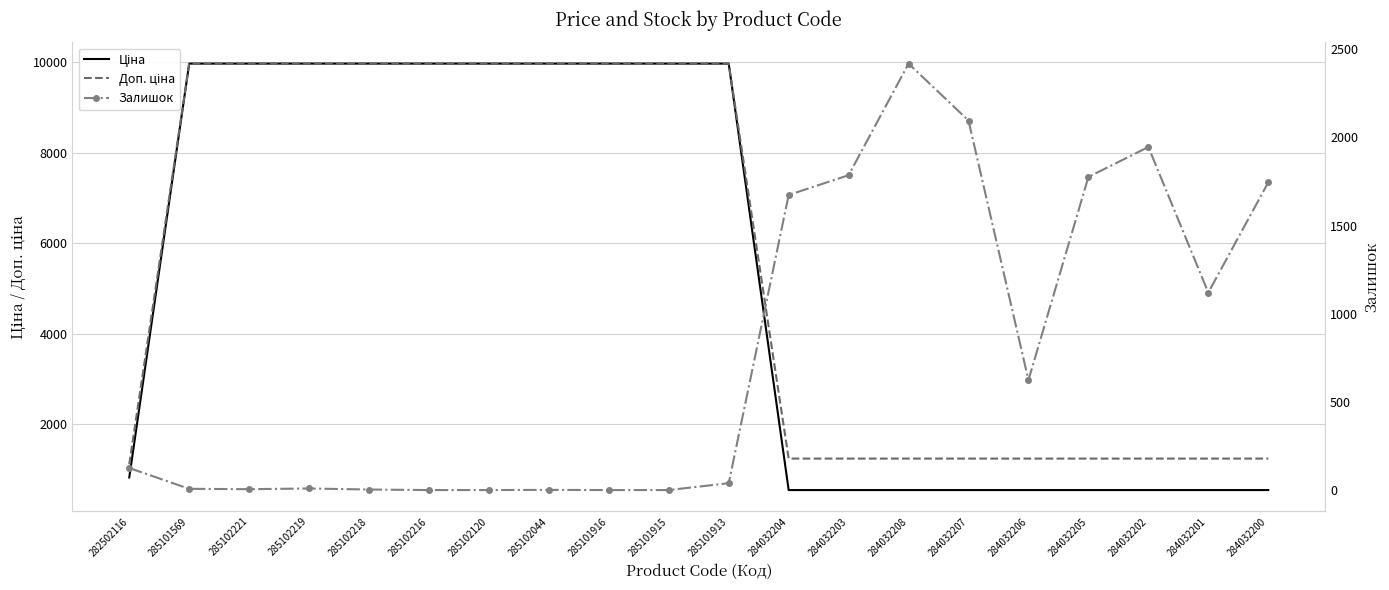

Read the Ціна value at 284032201.

539.0